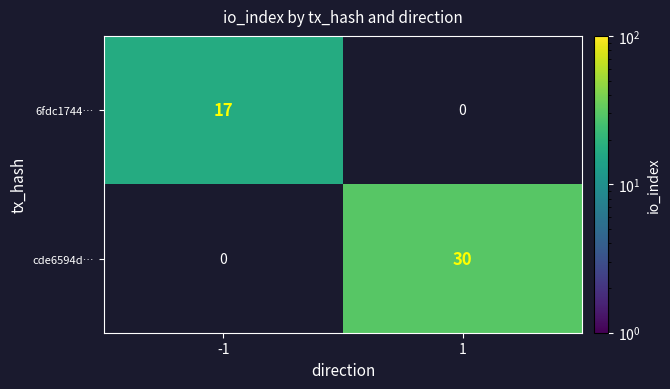

Is the value of cde6594d… at 1 greater than the value of 6fdc1744… at -1?

Yes